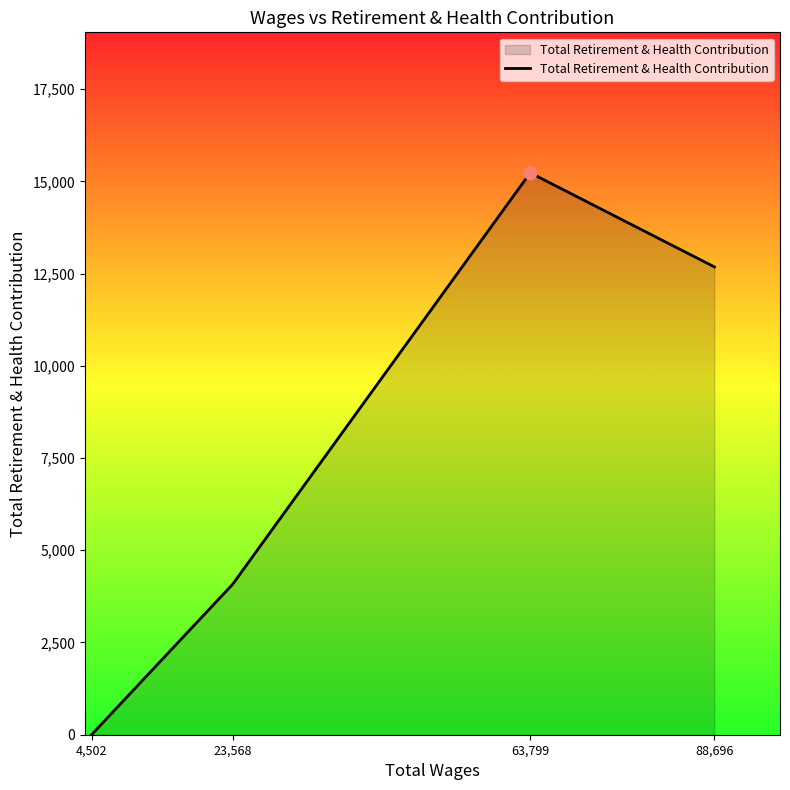

What is the change in value from 63,799 to 88,696?

-2551